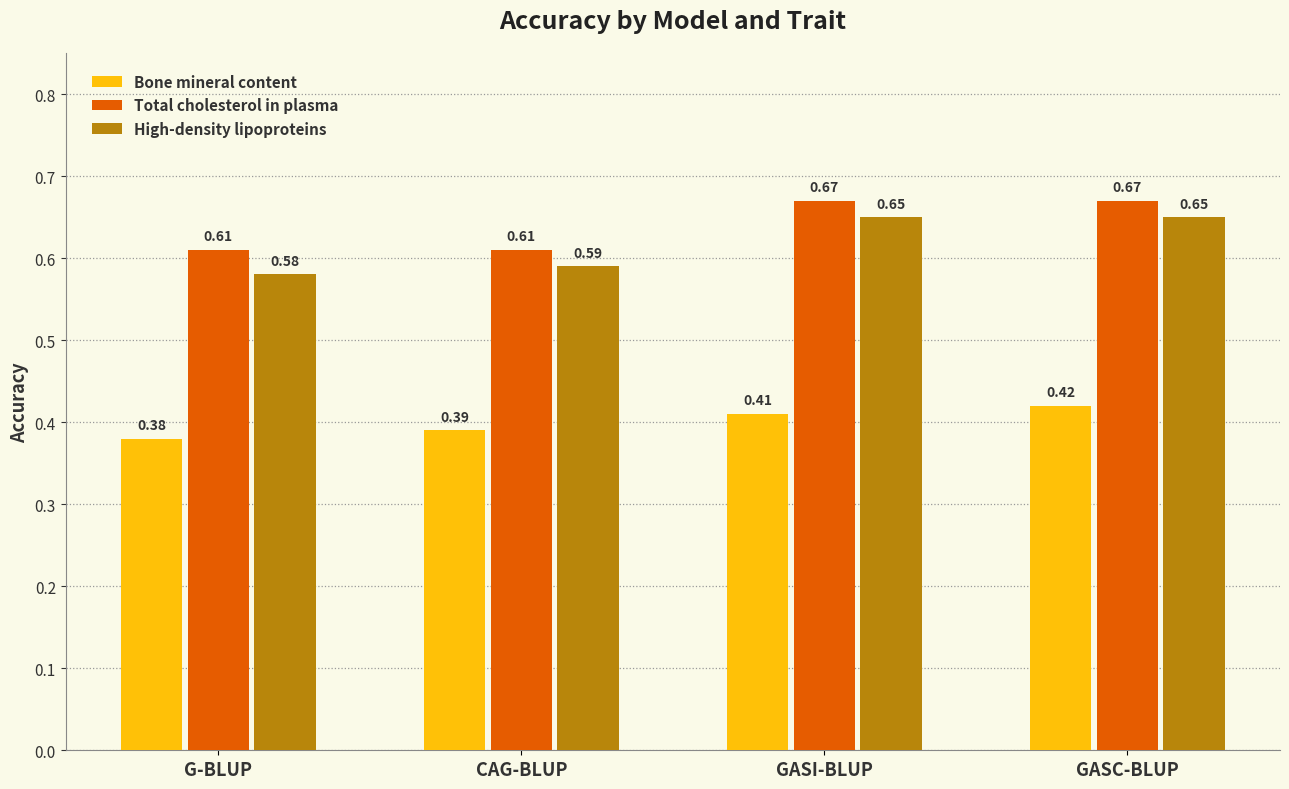

What is the spread (max minus min) of values at GASI-BLUP?

0.3